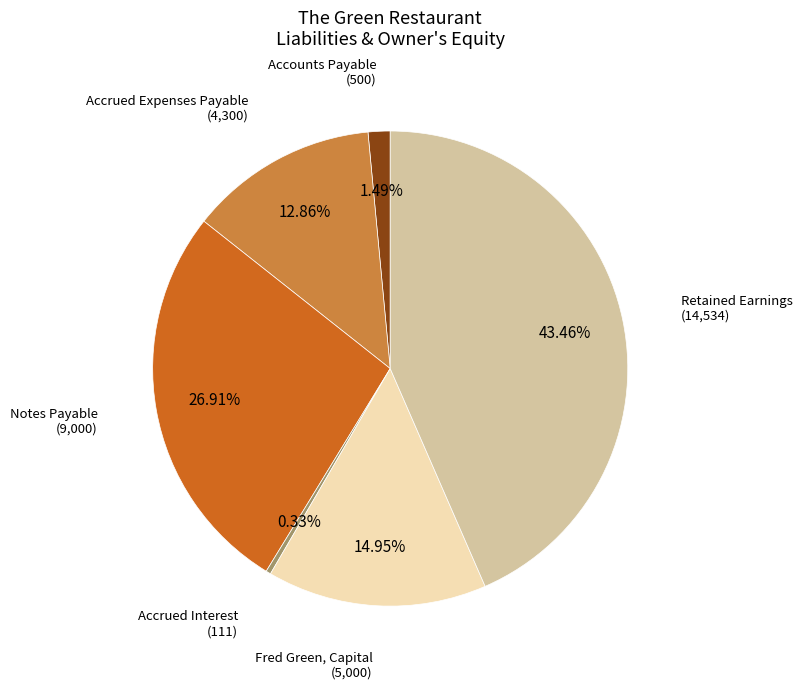

To the nearest percent, what is the combined percentage of Retained Earnings and Accounts Payable?

45%